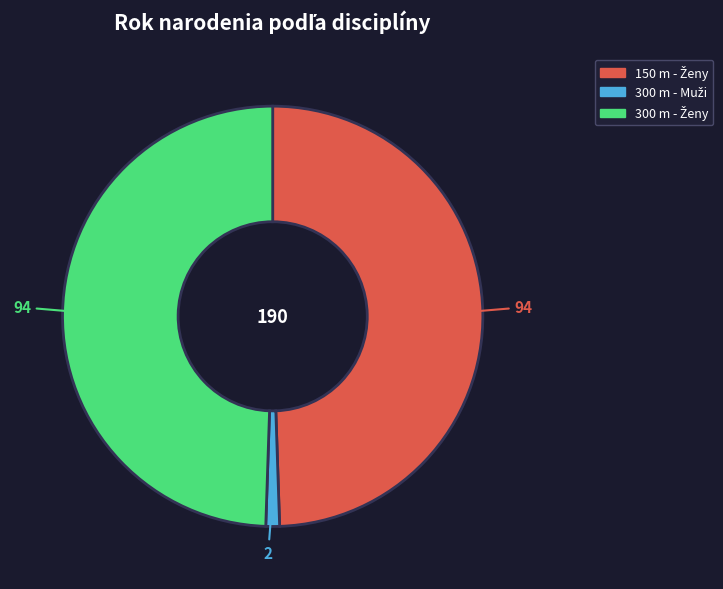

Is there a majority slice in this chart?

No